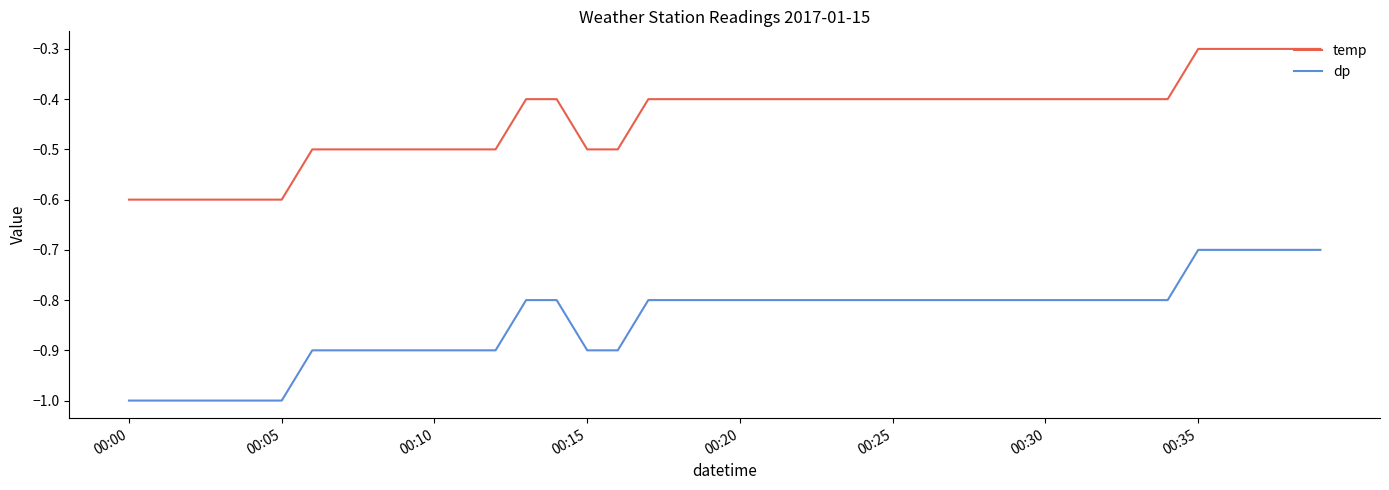

True or false: temp and dp intersect in this chart.

False